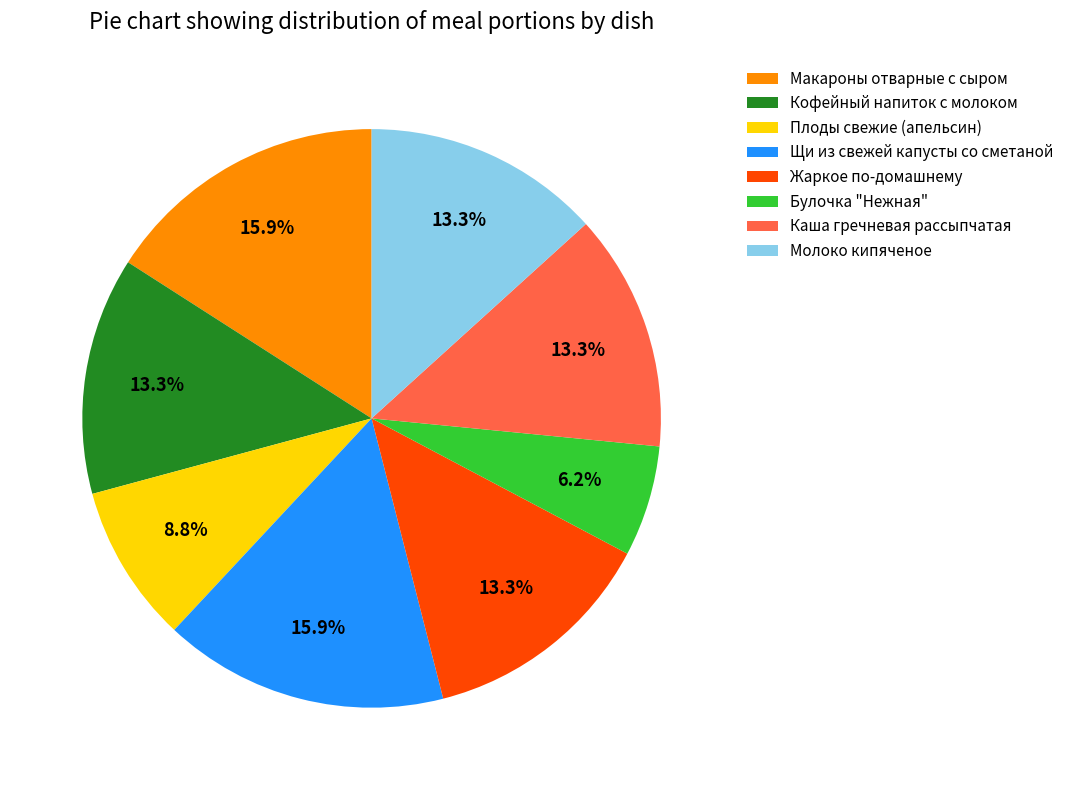

What percentage is the Жаркое по-домашнему slice, to the nearest percent?

13%